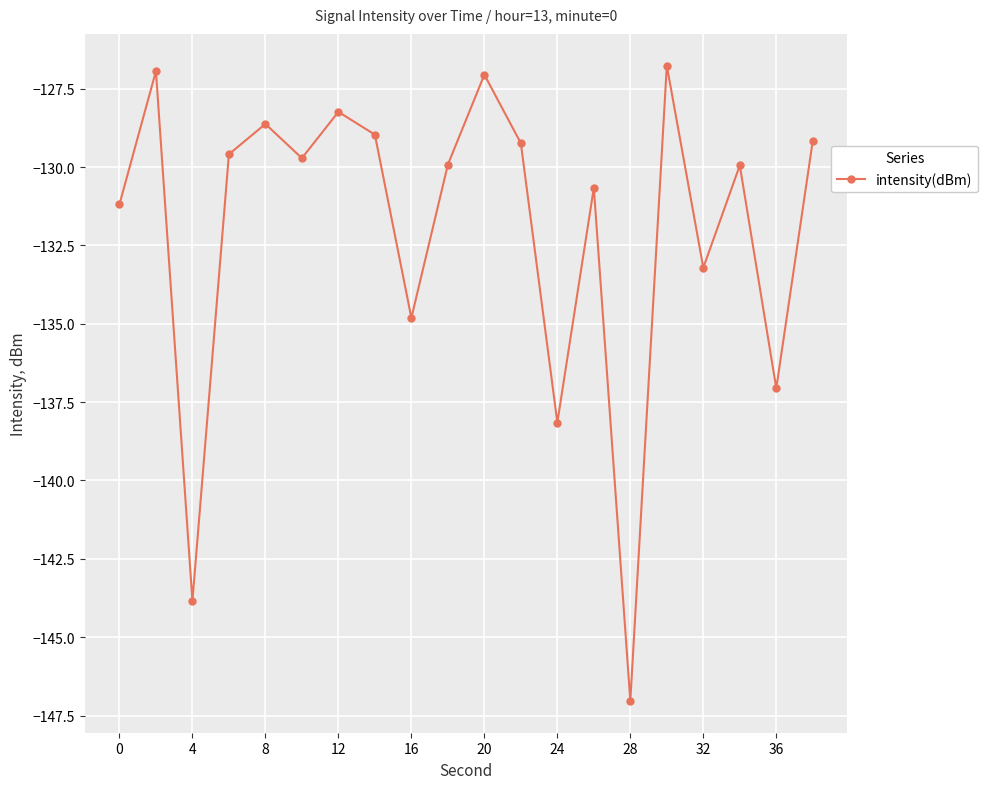

What is the smallest value displayed?

-147.0